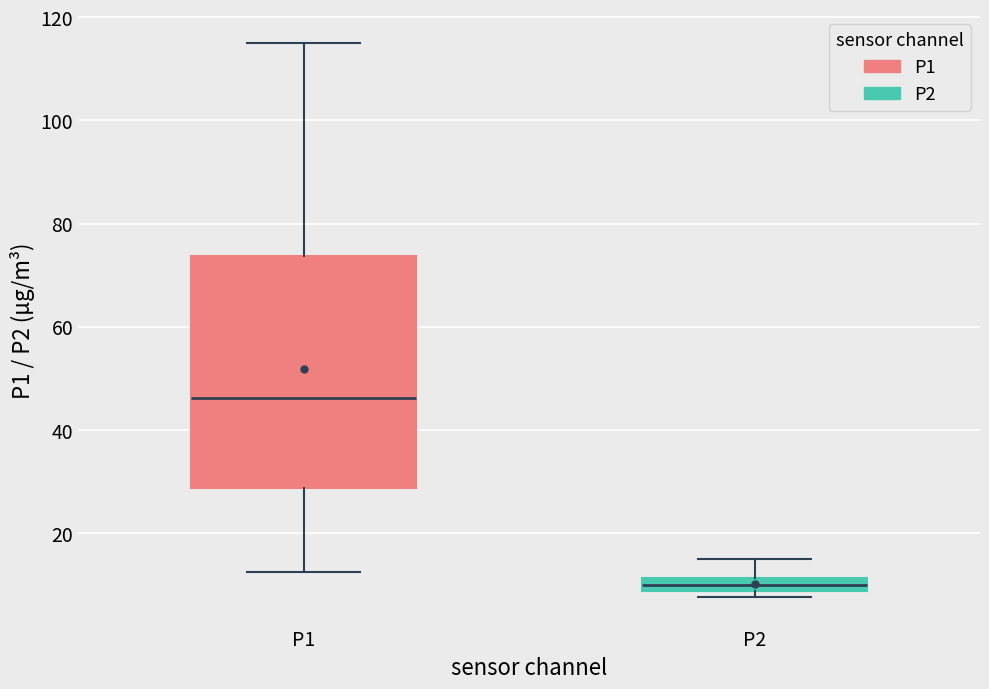

Comparing the boxes themselves (not the whiskers), which one is the tallest?

P1